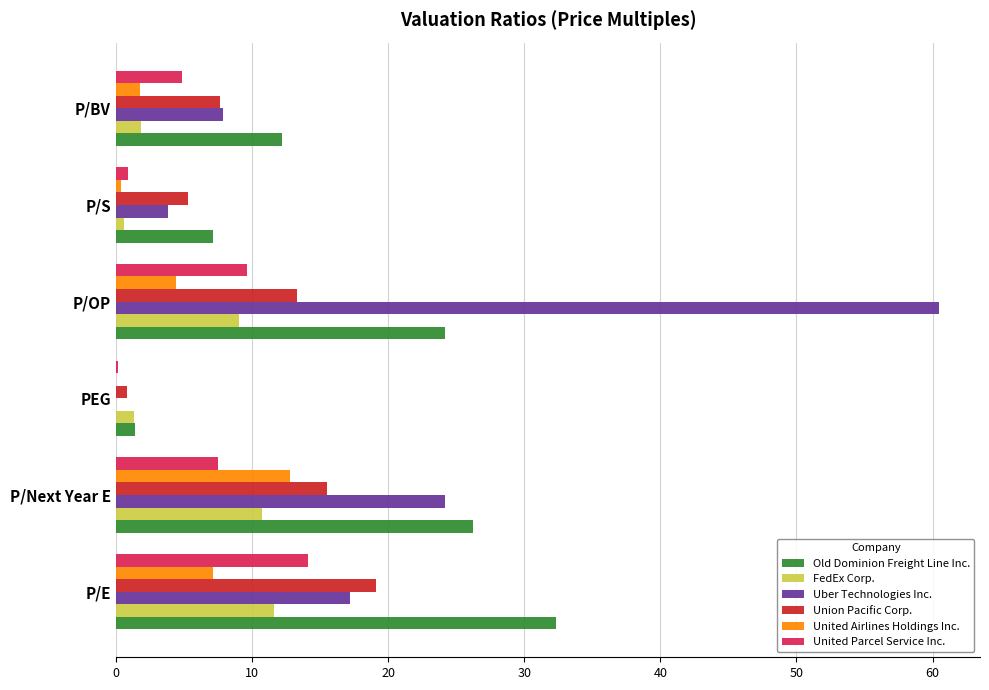

Where is Uber Technologies Inc. nearest to the value 30?

P/Next Year E